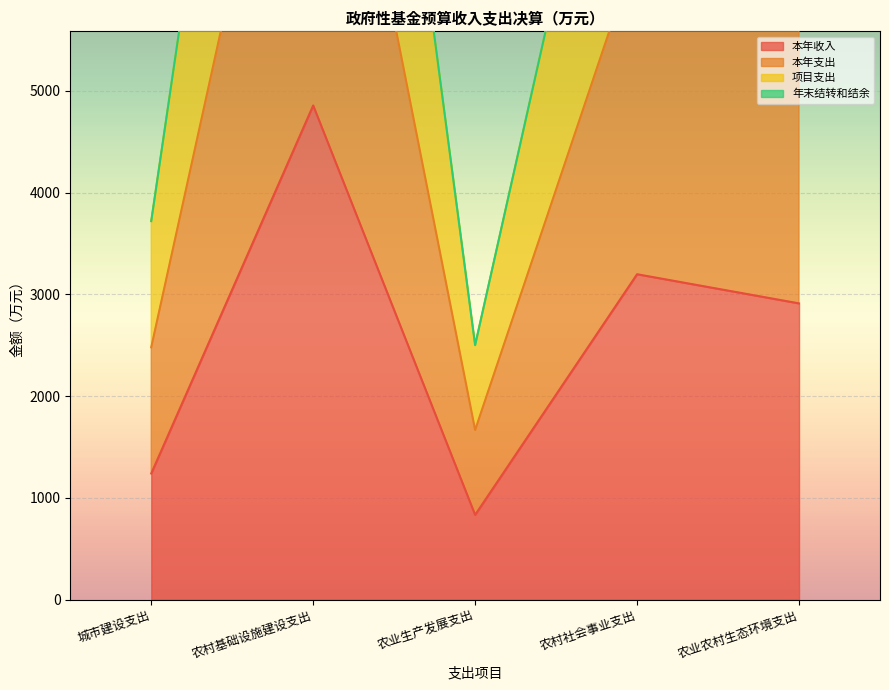

Which category has the lowest value in the 本年收入 series?

农业生产发展支出